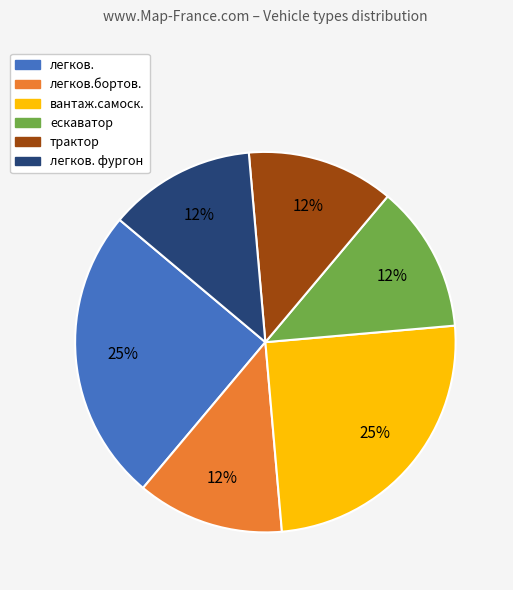

To the nearest percent, what is the average slice percentage?

17%